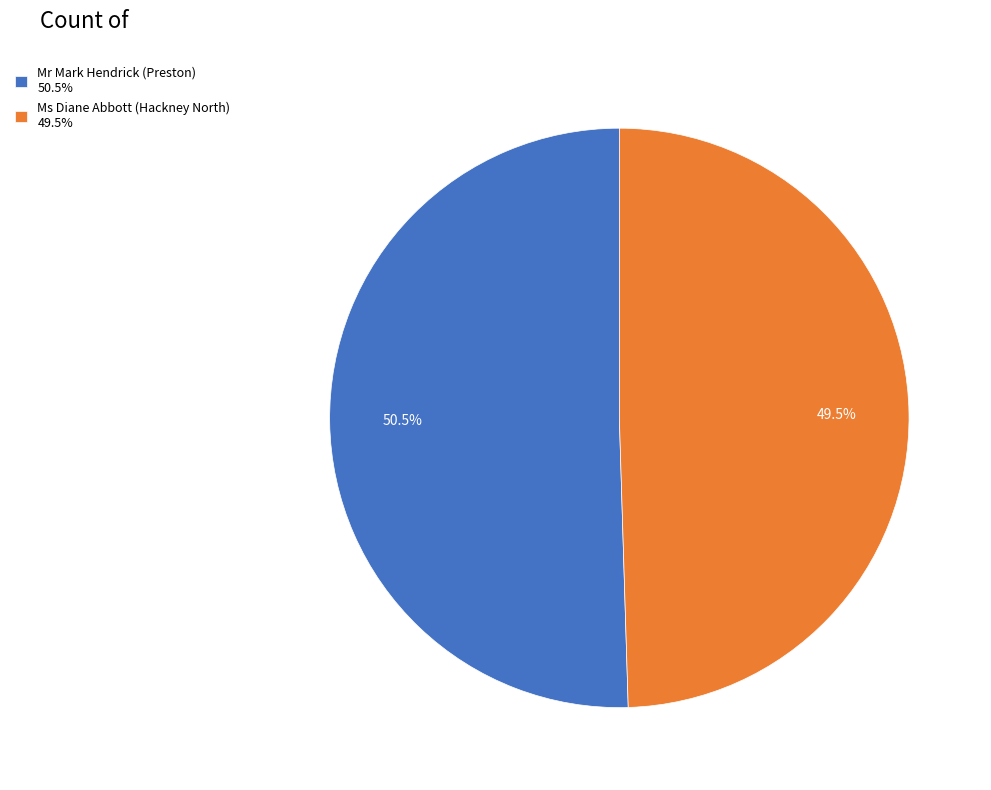

To the nearest percent, what is the difference between the largest and smallest slice percentages?

1%